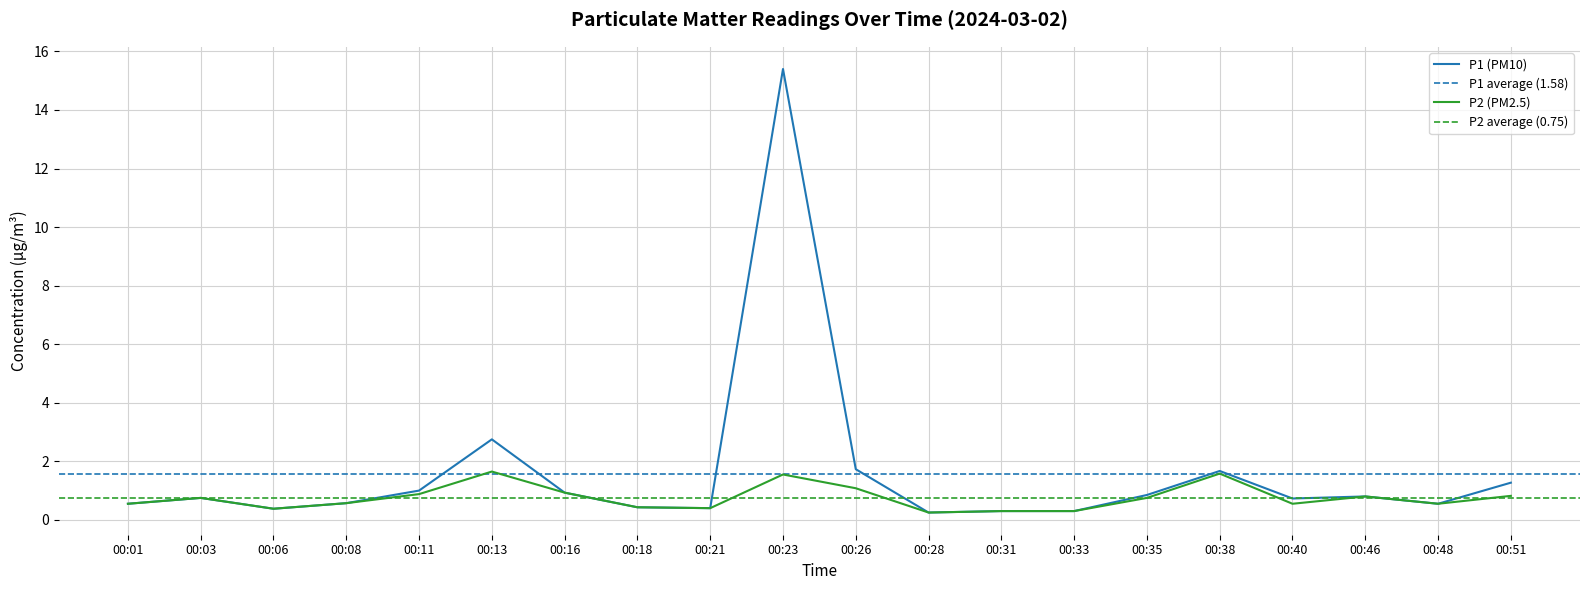

What is the value of the P2 point at the 11th from the left?

1.1